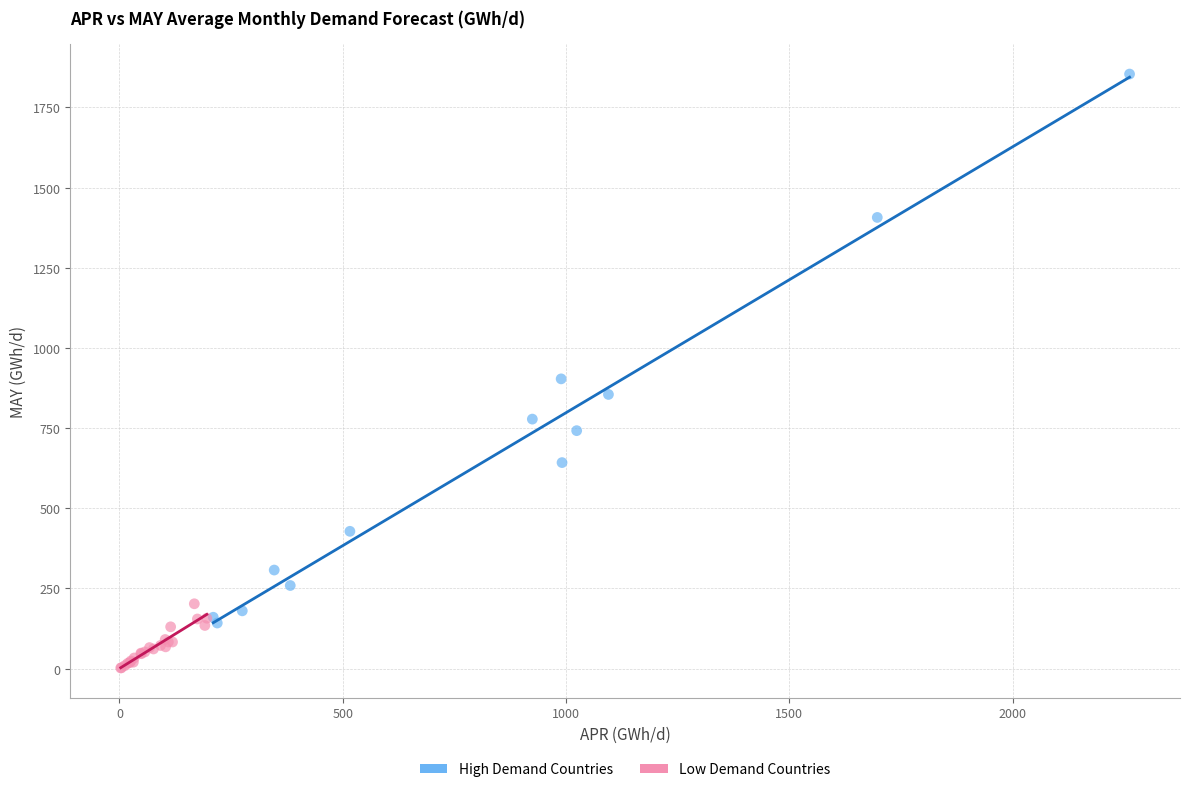

Which series reaches the minimum Y coordinate?

Low Demand Countries